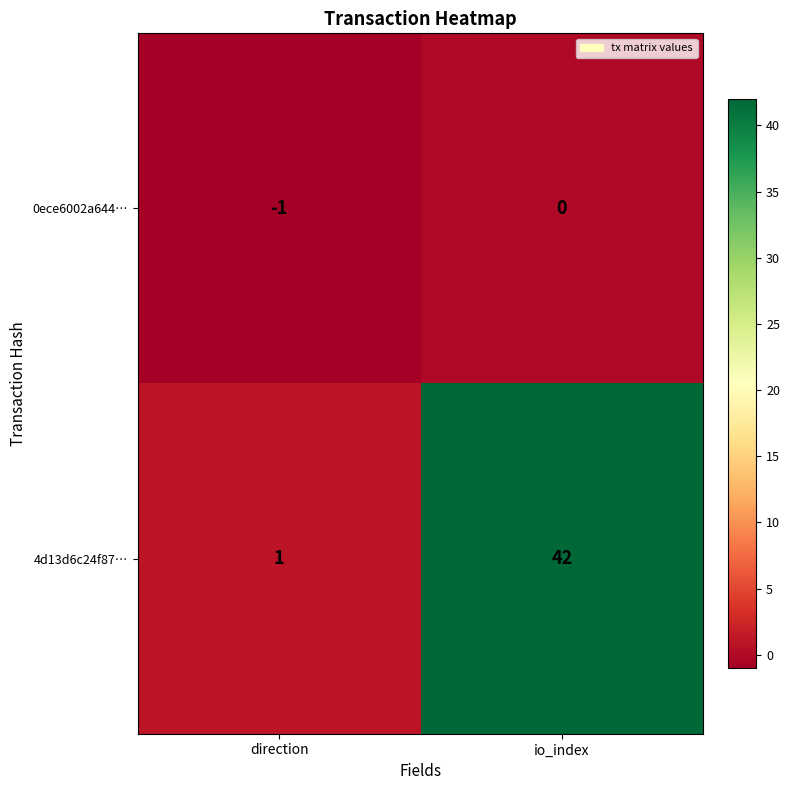

Which series has the widest spread of values?

4d13d6c24f87…